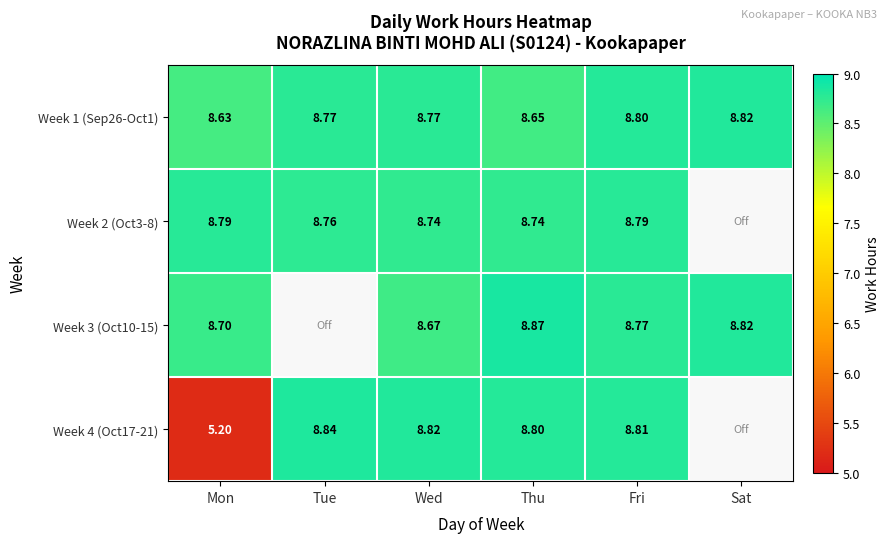

At which label does Week 1 (Sep26-Oct1) reach its minimum?

Mon